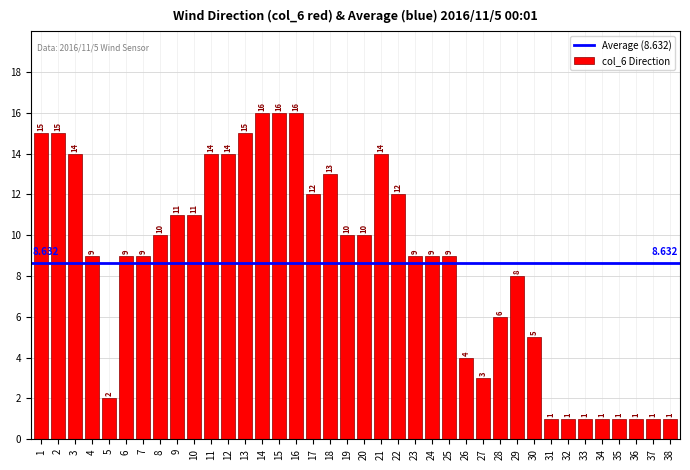

How many categories are shown in the chart?

38